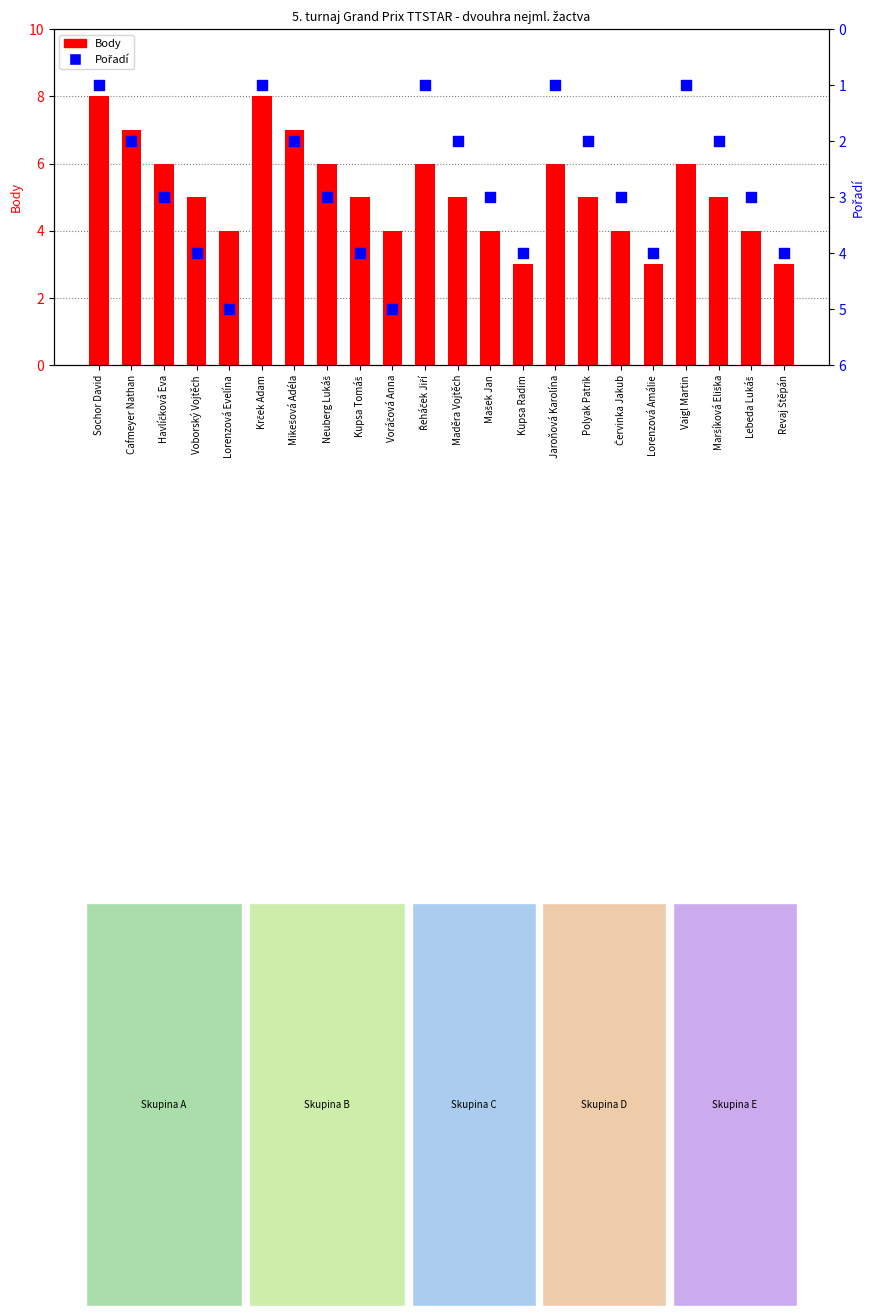

What are all the series names shown in the legend?

Body, Pořadí